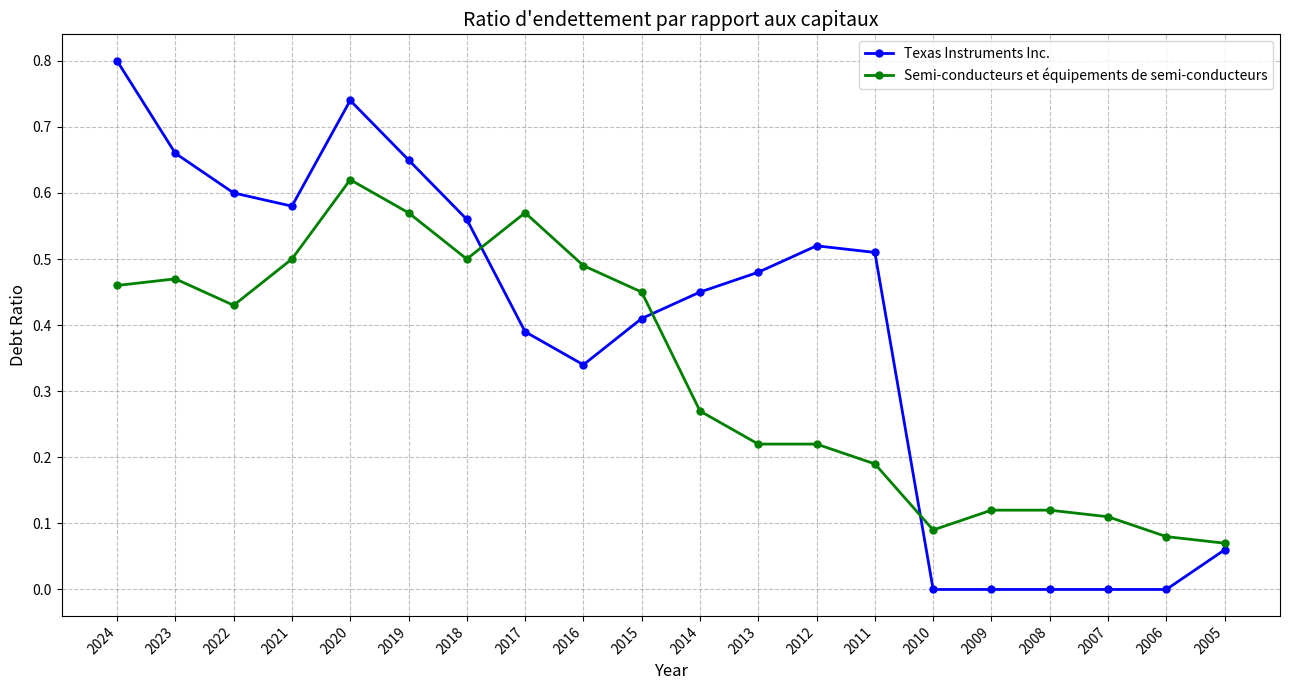

True or false: Semi-conducteurs et équipements de semi-conducteurs has more than 0 points higher than both neighbors.

True